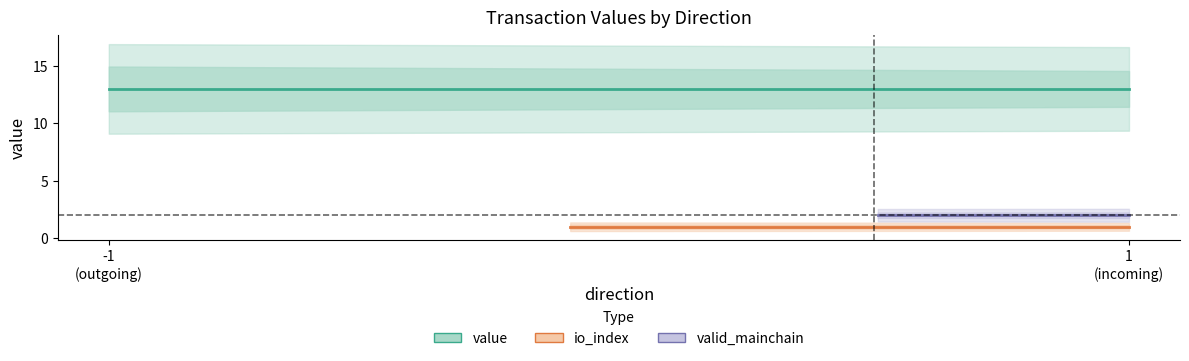

Which series has the largest total across all categories?

value